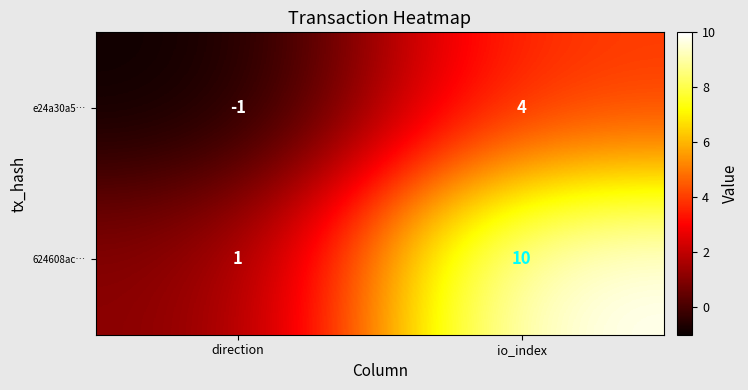

What is the sum of the 624608ac… values at direction and io_index?

11